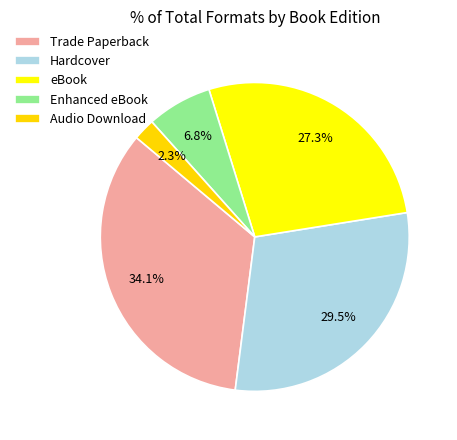

True or false: Hardcover accounts for 43% of the total.

False